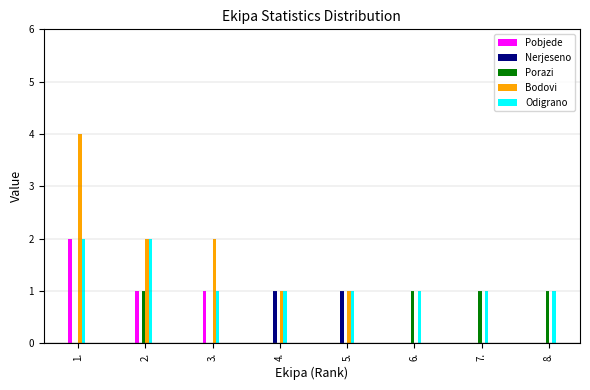

Reading right to left, list all the values displayed in this chart.

Pobjede: 8.=0	7.=0	6.=0	5.=0	4.=0	3.=1	2.=1	1.=2
Nerjeseno: 8.=0	7.=0	6.=0	5.=1	4.=1	3.=0	2.=0	1.=0
Porazi: 8.=1	7.=1	6.=1	5.=0	4.=0	3.=0	2.=1	1.=0
Bodovi: 8.=0	7.=0	6.=0	5.=1	4.=1	3.=2	2.=2	1.=4
Odigrano: 8.=1	7.=1	6.=1	5.=1	4.=1	3.=1	2.=2	1.=2